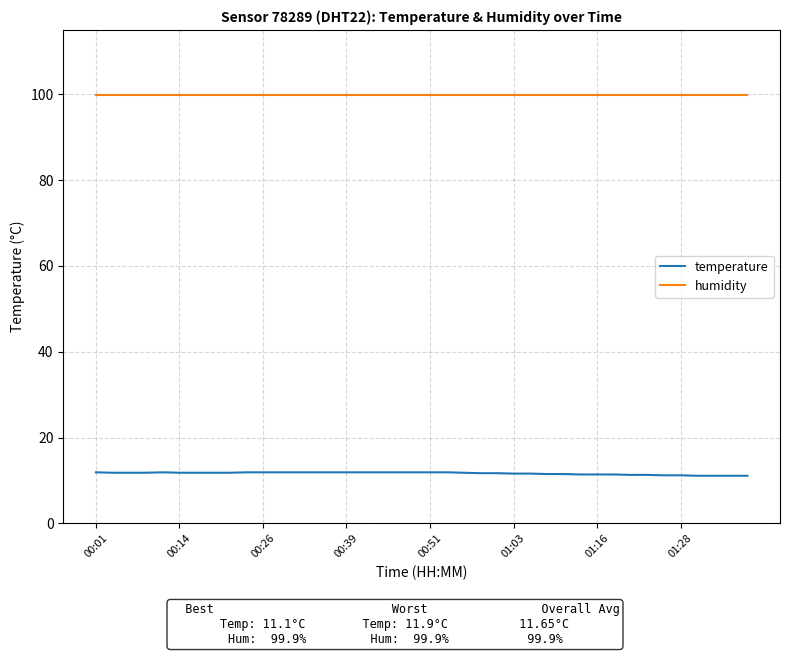

True or false: humidity and temperature cross at least once.

False